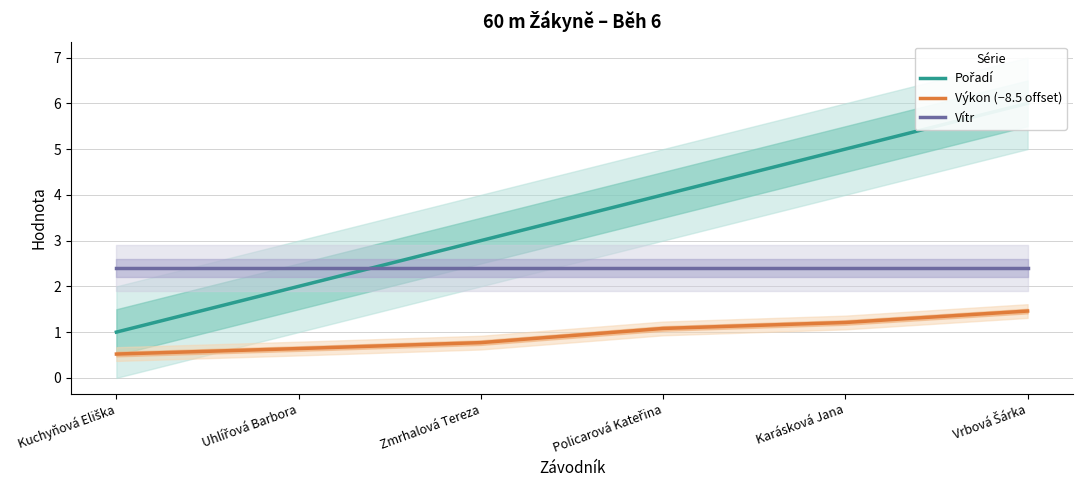

What is the label of the 3rd point from the left?

Zmrhalová Tereza